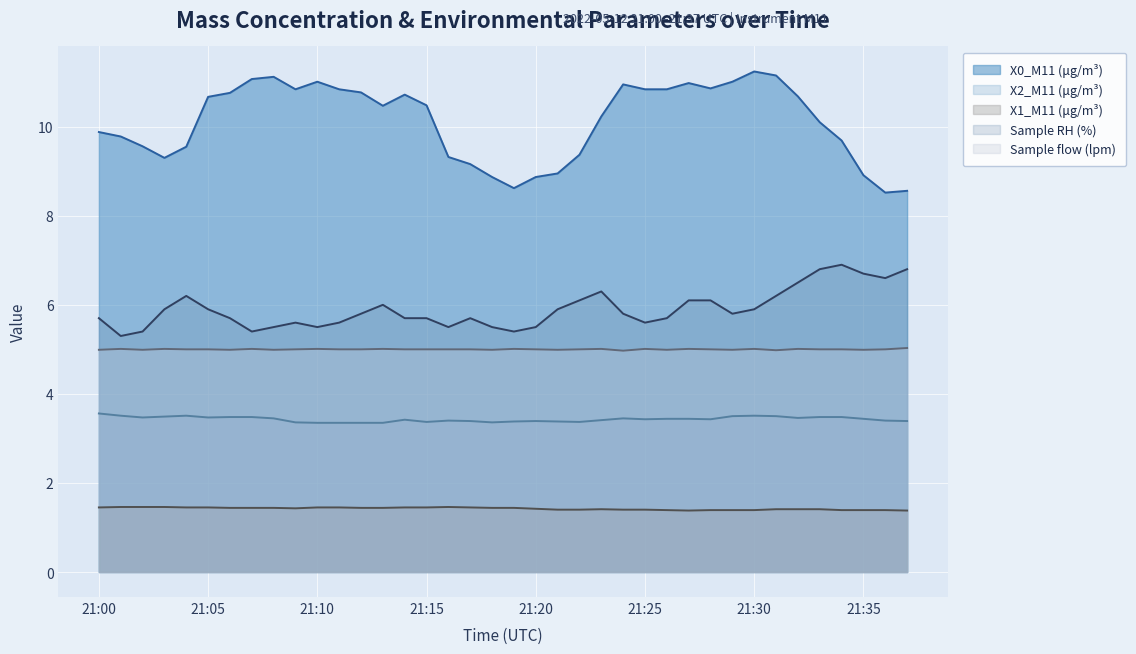

What is the smallest value displayed?

1.4